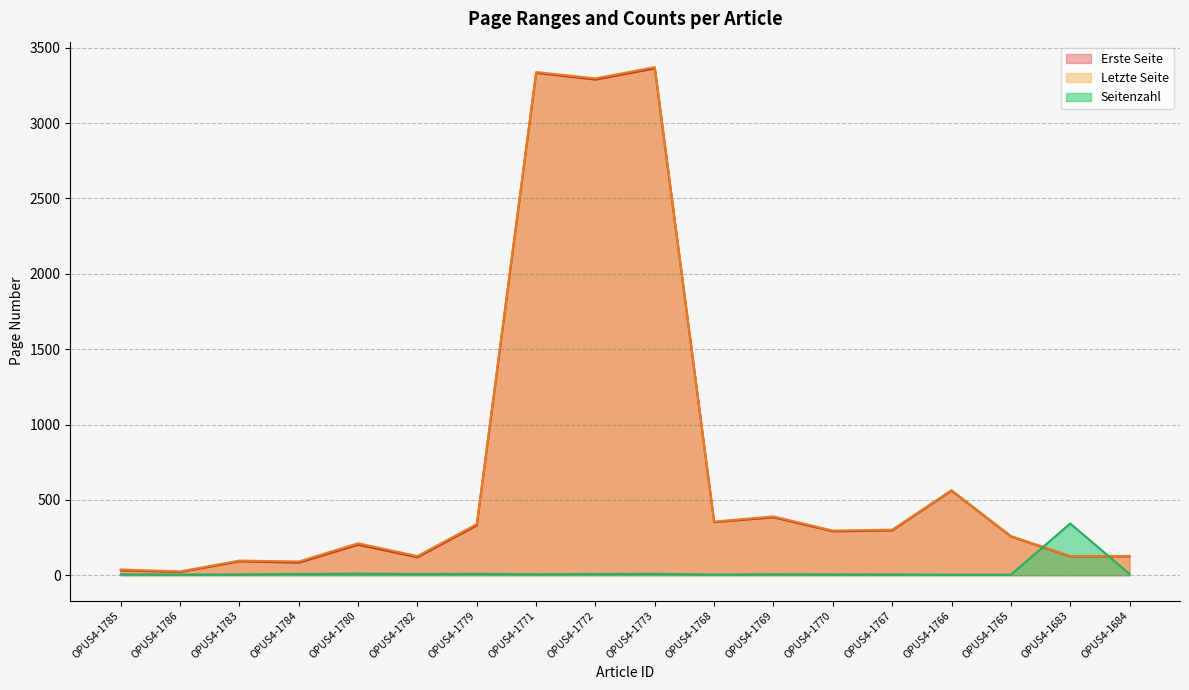

How many data points does each series have?

18